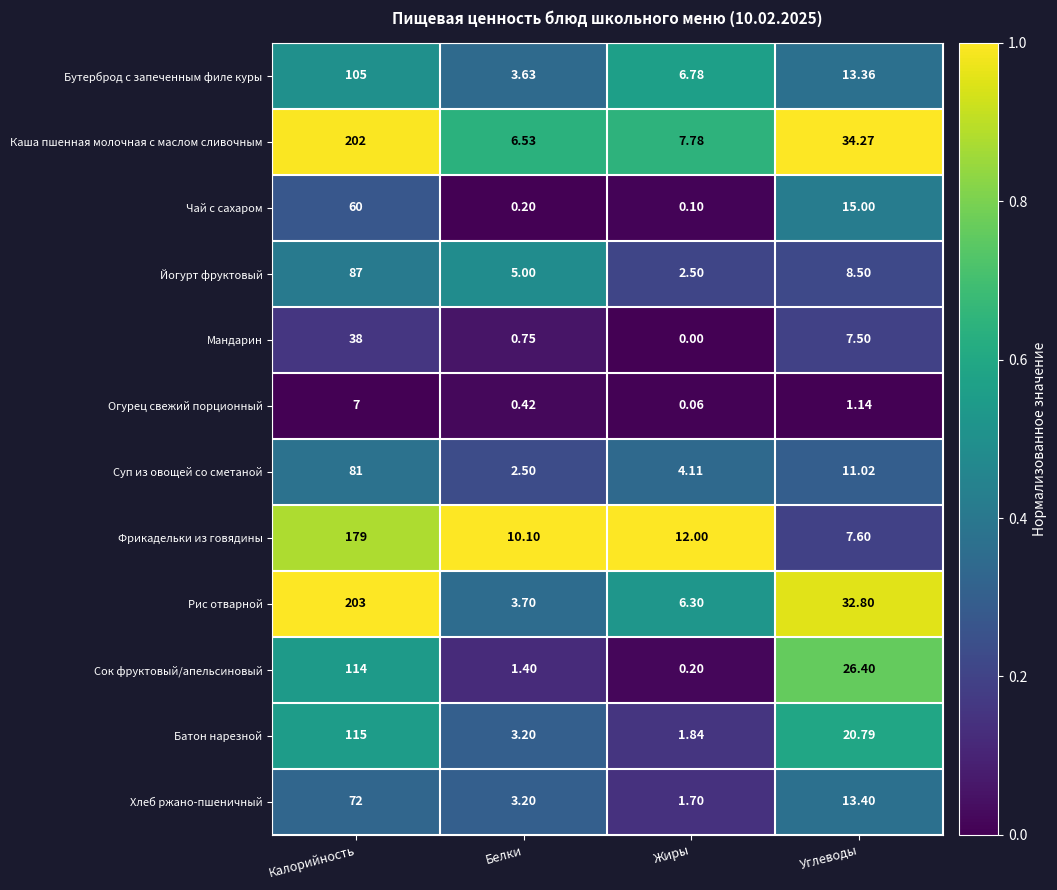

Which series has the largest total across all categories?

Каша пшенная молочная с маслом сливочным